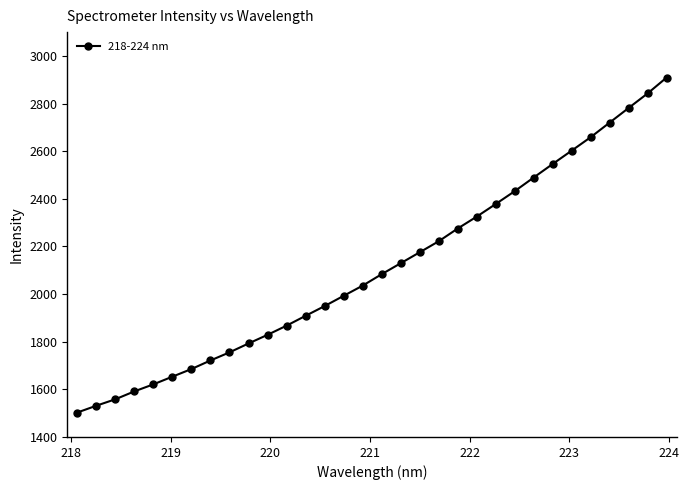

What is the value of the 16th point from the left?

2035.4